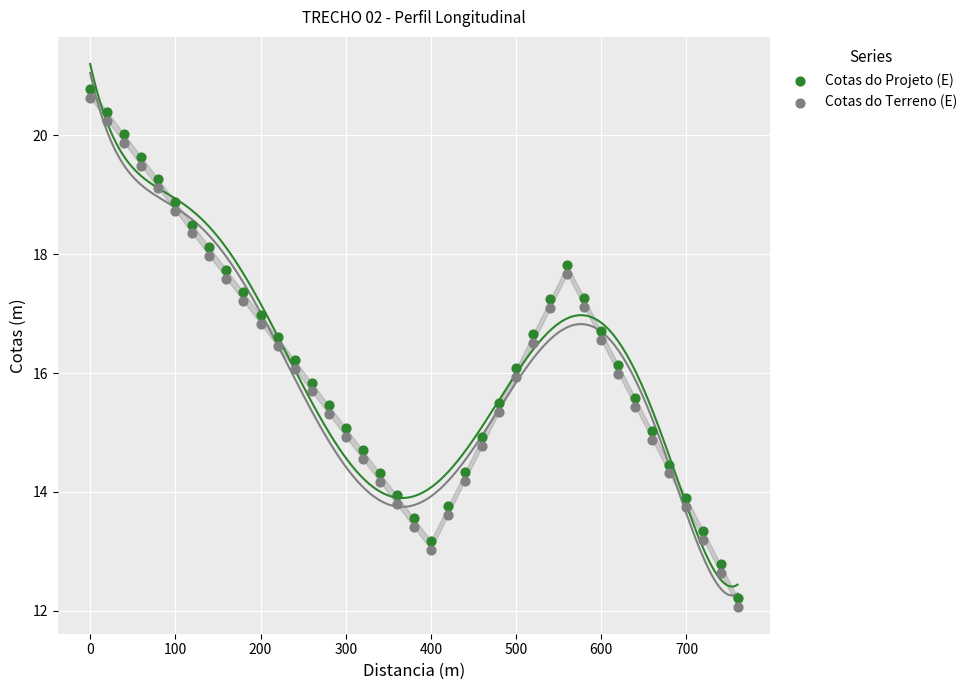

What are all the series names shown in the legend?

Cotas do Projeto (E), Cotas do Terreno (E)